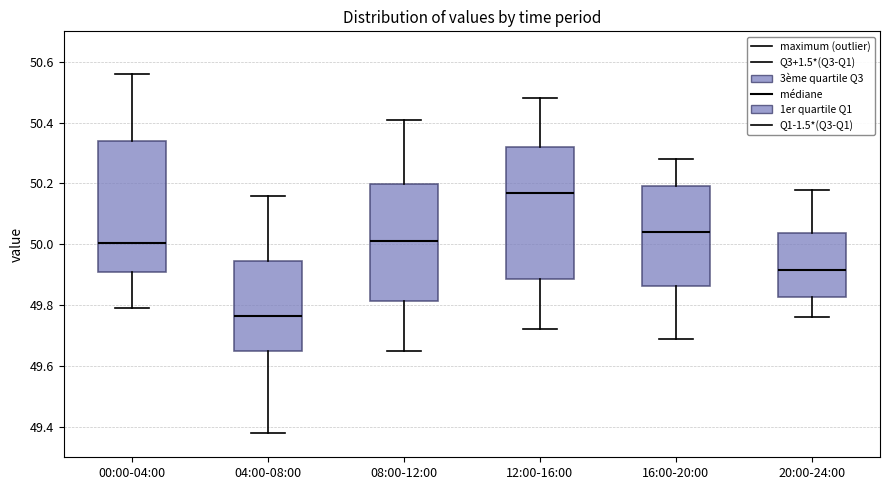

Which box's median line is the lowest?

04:00-08:00